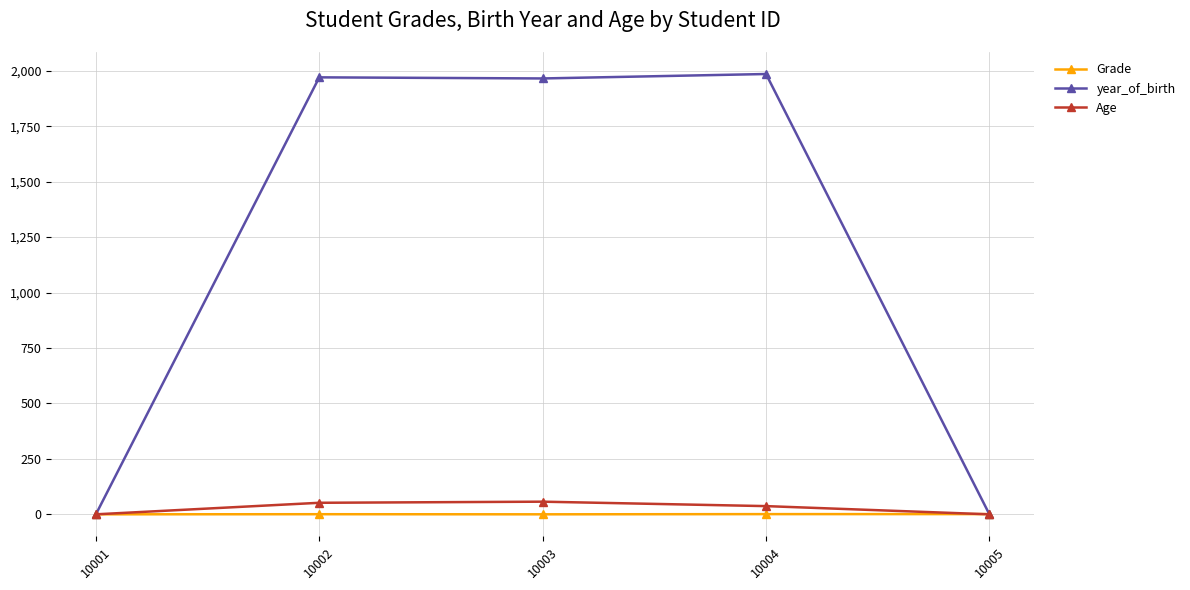

Which series has the largest total across all categories?

year_of_birth